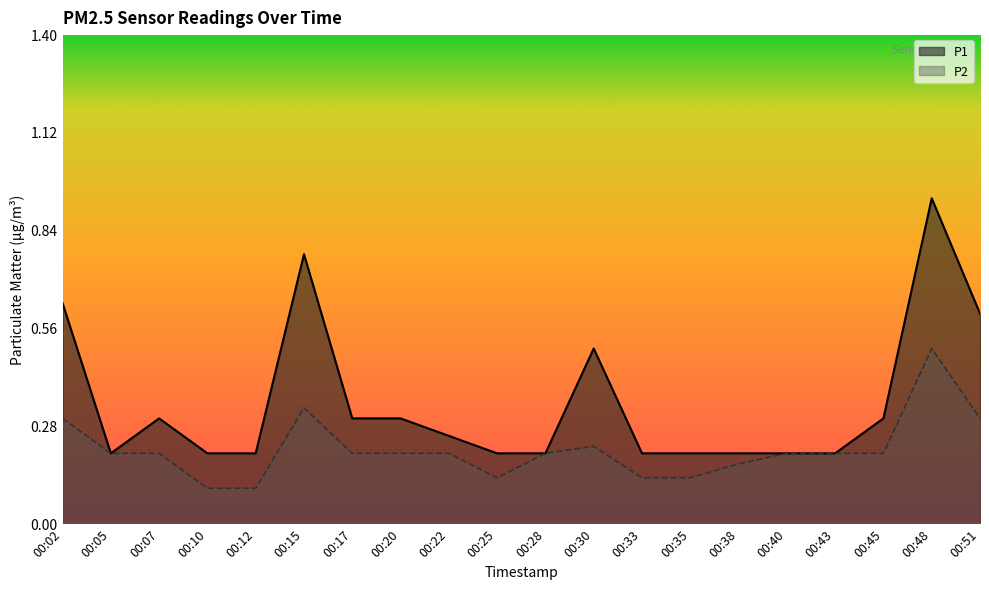

Reading right to left, what are all the values shown in this chart?

P1: 00:51=0.6	00:48=0.9	00:45=0.3	00:43=0.2	00:40=0.2	00:38=0.2	00:35=0.2	00:33=0.2	00:30=0.5	00:28=0.2	00:25=0.2	00:22=0.2	00:20=0.3	00:17=0.3	00:15=0.8	00:12=0.2	00:10=0.2	00:07=0.3	00:05=0.2	00:02=0.6
P2: 00:51=0.3	00:48=0.5	00:45=0.2	00:43=0.2	00:40=0.2	00:38=0.2	00:35=0.1	00:33=0.1	00:30=0.2	00:28=0.2	00:25=0.1	00:22=0.2	00:20=0.2	00:17=0.2	00:15=0.3	00:12=0.1	00:10=0.1	00:07=0.2	00:05=0.2	00:02=0.3